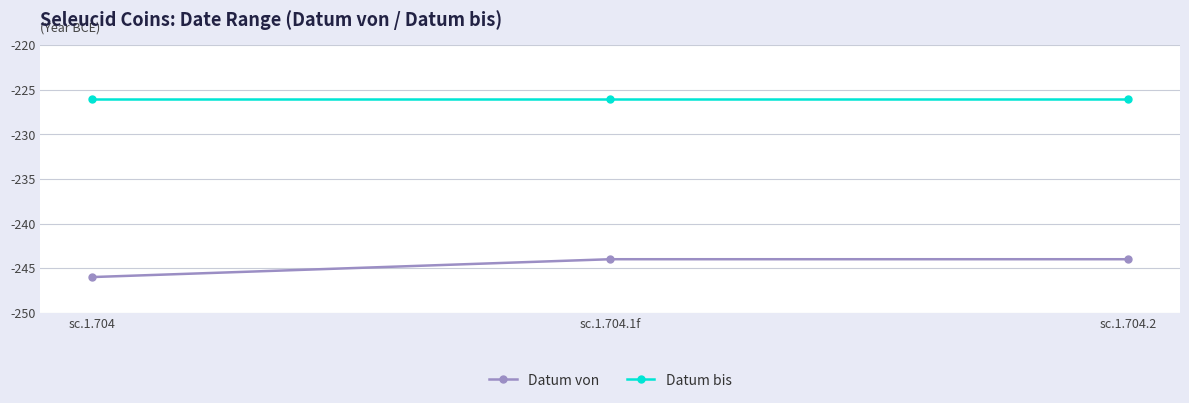

Rank the series by their average value, from highest to lowest.

Datum bis, Datum von